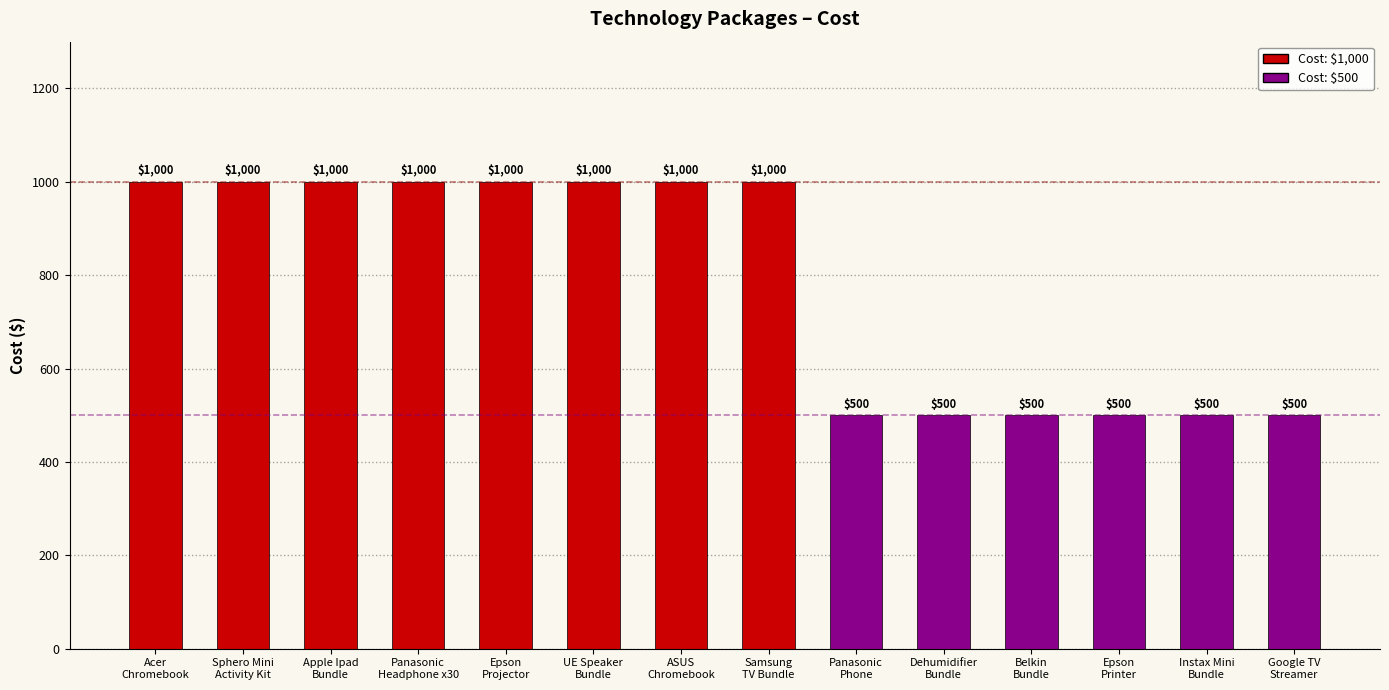

True or false: the data shows 500 at Belkin
Bundle.

True